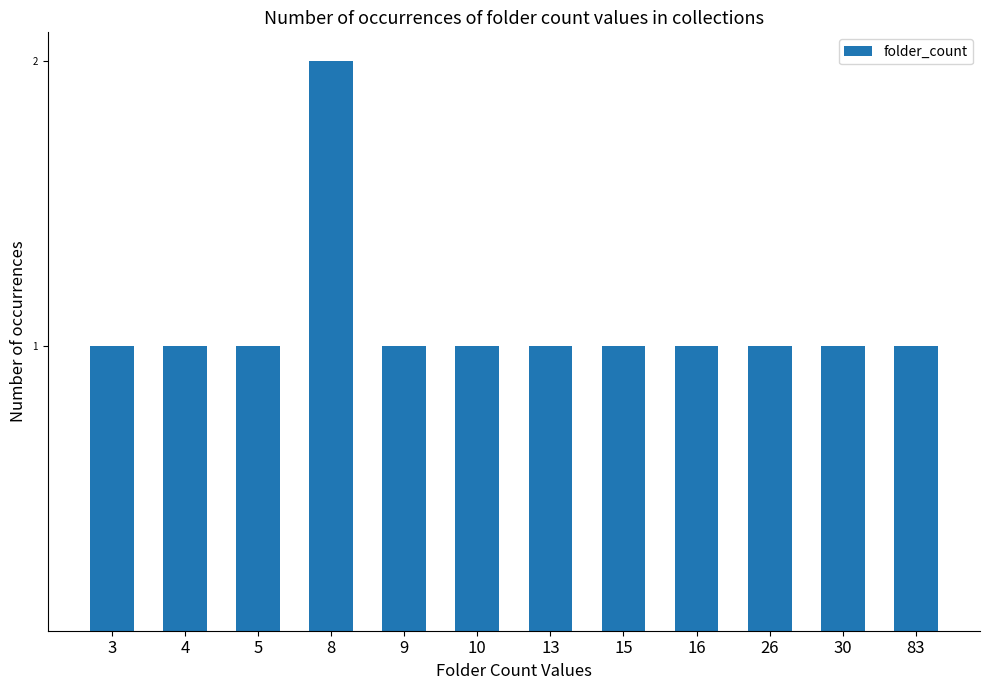

The chart shows a value of 0 at 3. True or false?

False